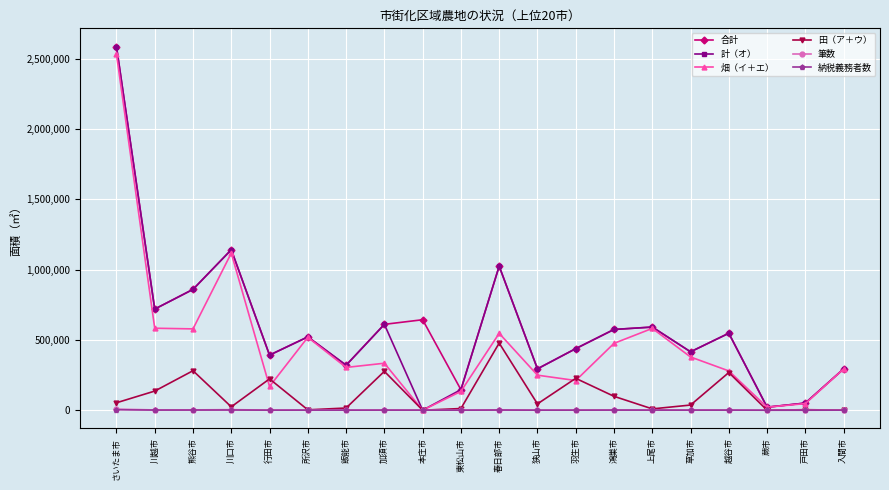

At which category does the chart reach its peak across all series?

さいたま市